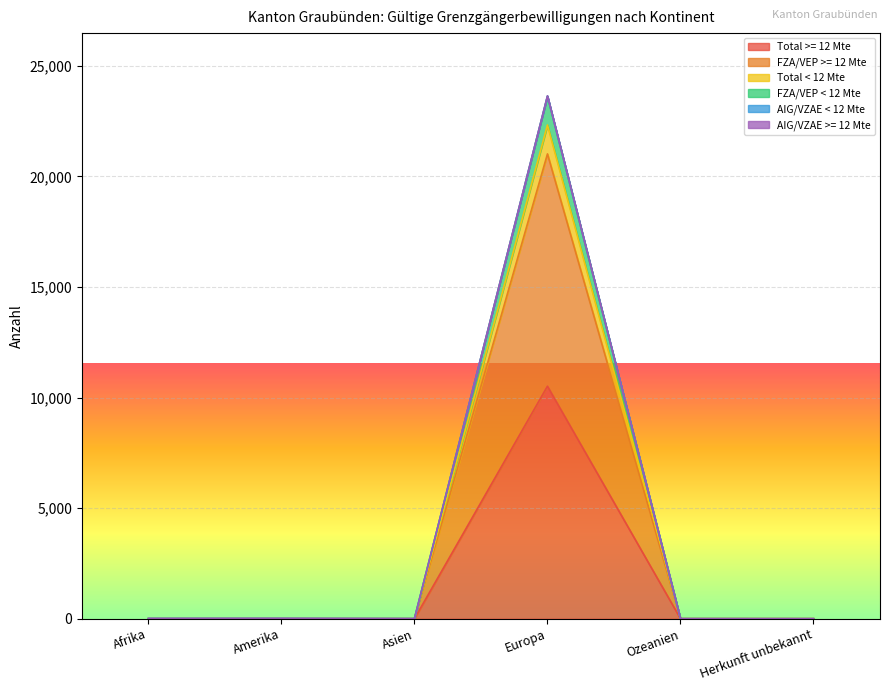

At which label does Total >= 12 Mte reach its peak?

Europa